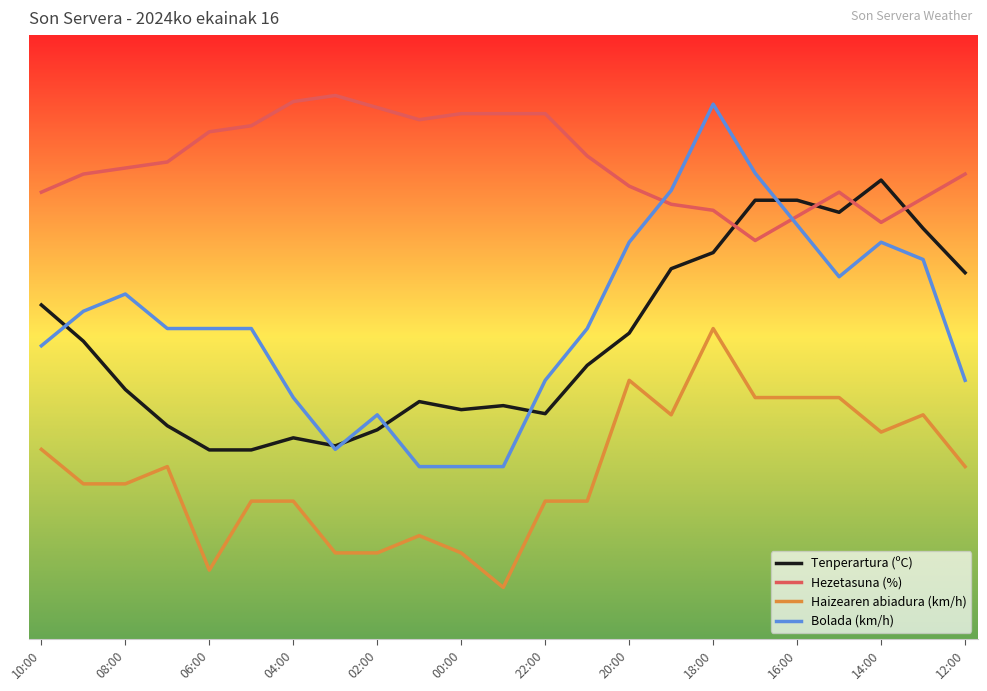

Reading left to right, transcribe all the data shown in this chart.

Tenperartura (ºC): 55.3	49.3	41.3	35.3	31.3	31.3	33.3	32.0	34.7	39.3	38.0	38.7	37.3	45.3	50.7	61.3	64.0	72.7	72.7	70.7	76.0	68.0	60.7
Hezetasuna (%): 74.0	77.0	78.0	79.0	84.0	85.0	89.0	90.0	88.0	86.0	87.0	87.0	87.0	80.0	75.0	72.0	71.0	66.0	70.0	74.0	69.0	73.0	77.0
Haizearen abiadura (km/h): 31.4	25.7	25.7	28.6	11.4	22.9	22.9	14.3	14.3	17.1	14.3	8.6	22.9	22.9	42.9	37.1	51.4	40.0	40.0	40.0	34.3	37.1	28.6
Bolada (km/h): 48.6	54.3	57.1	51.4	51.4	51.4	40.0	31.4	37.1	28.6	28.6	28.6	42.9	51.4	65.7	74.3	88.6	77.1	68.6	60.0	65.7	62.9	42.9